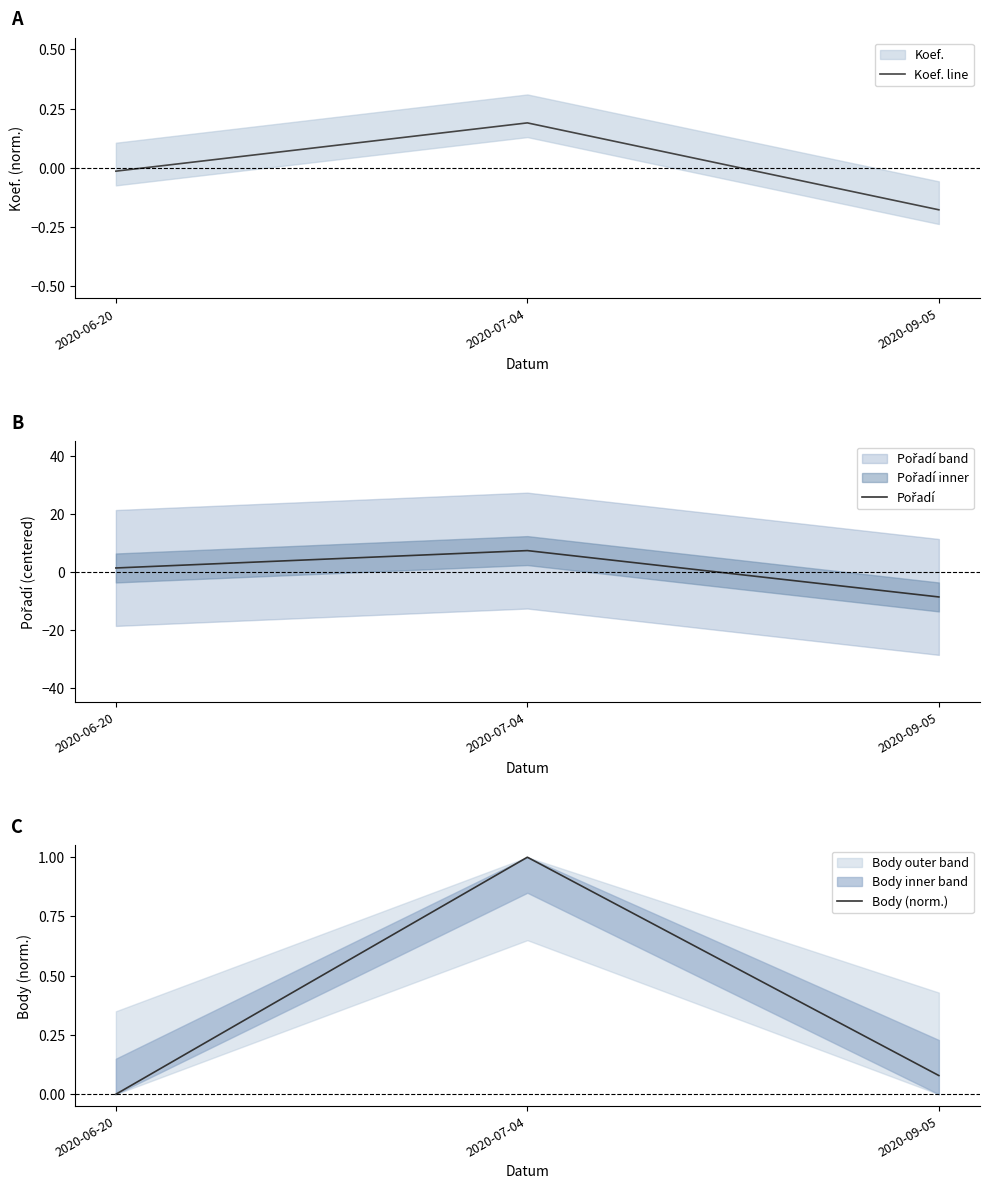

What is the value of the Koef. line point at the 3rd from the left?

-0.2